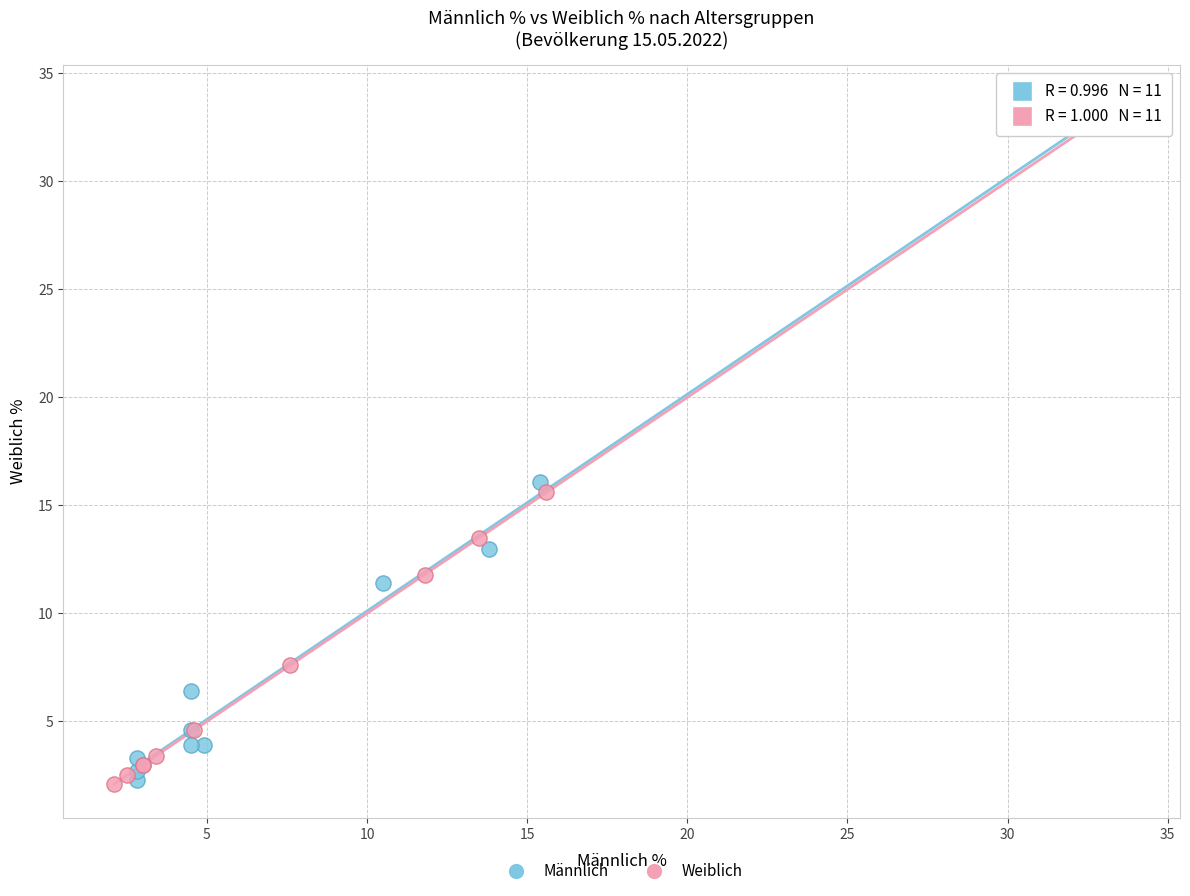

Which series reaches the maximum Y coordinate?

Weiblich